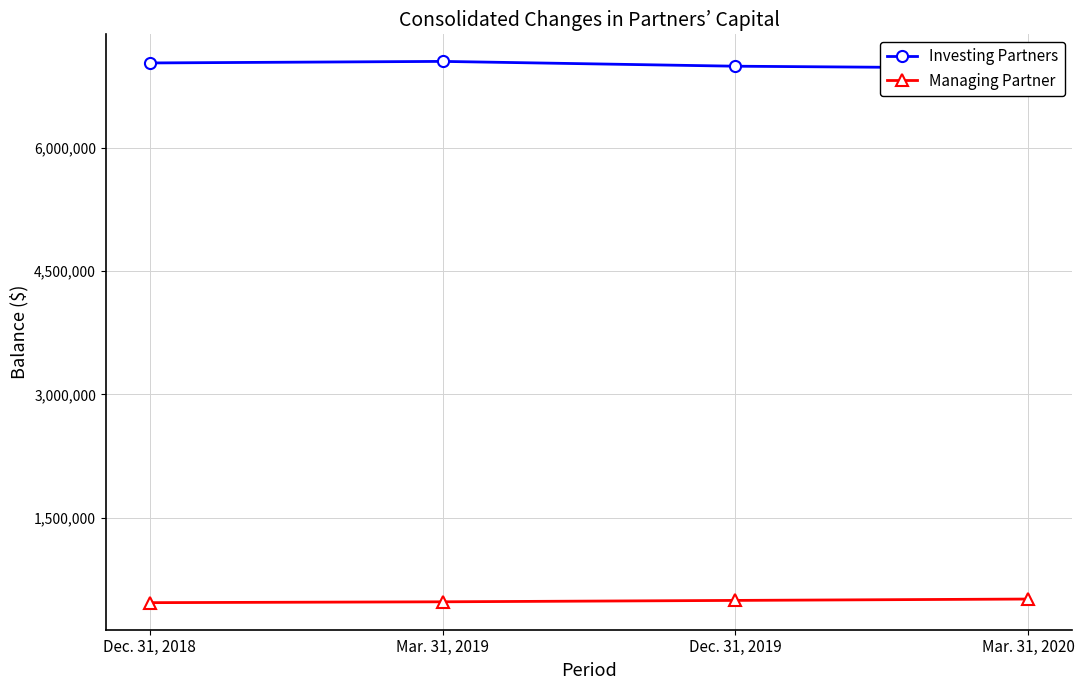

What is the difference between the second highest and minimum values in the Managing Partner series?

27422